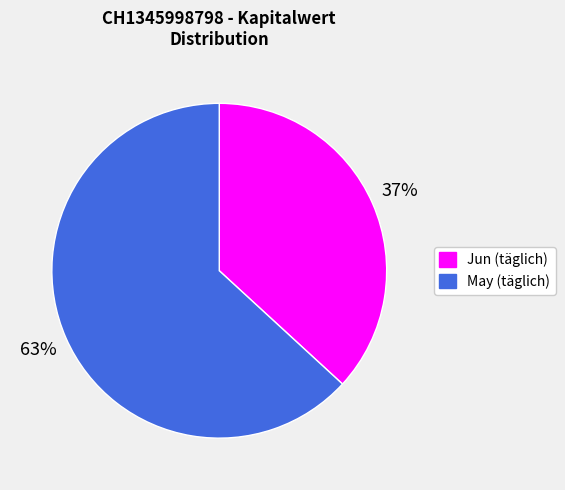

How many slices are in this pie chart?

2